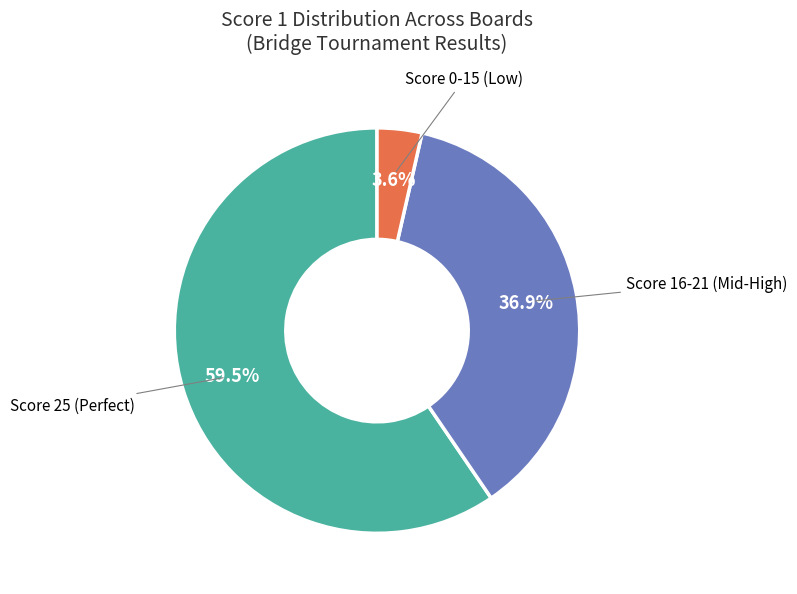

How many slices are in this pie chart?

3